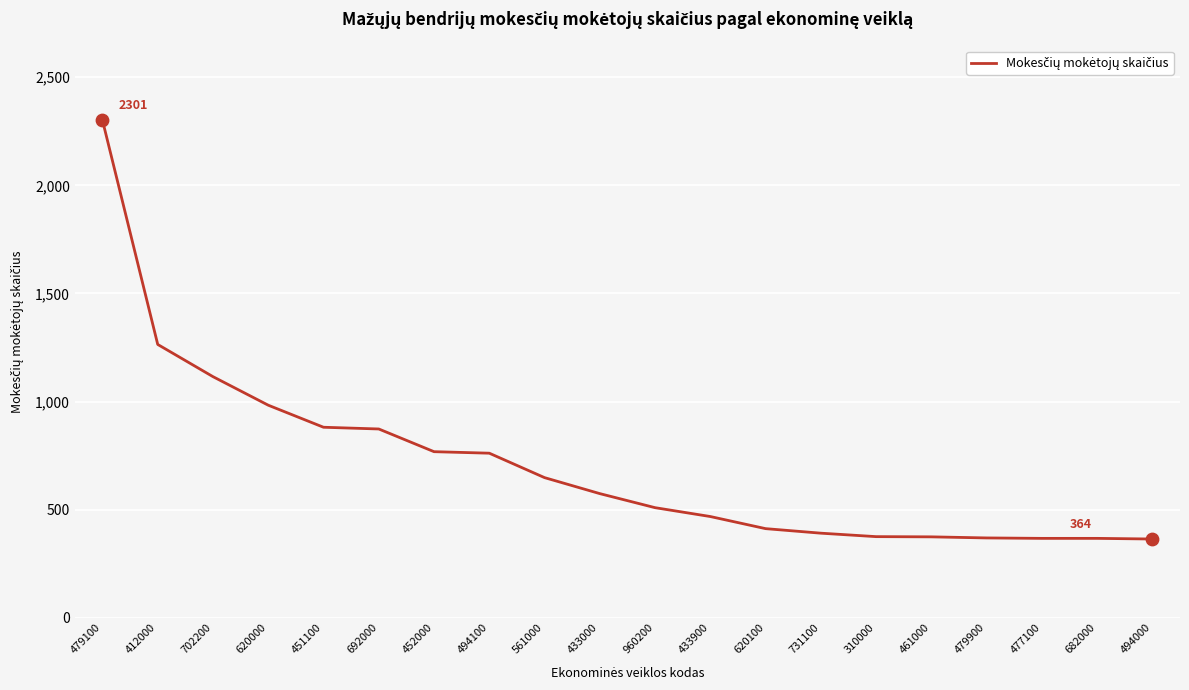

Between 620000 and 620100, which is larger?

620000